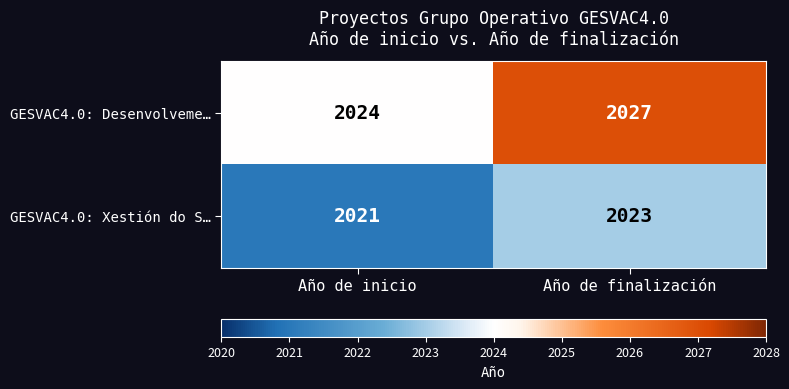

Count the number of categories in the chart.

2